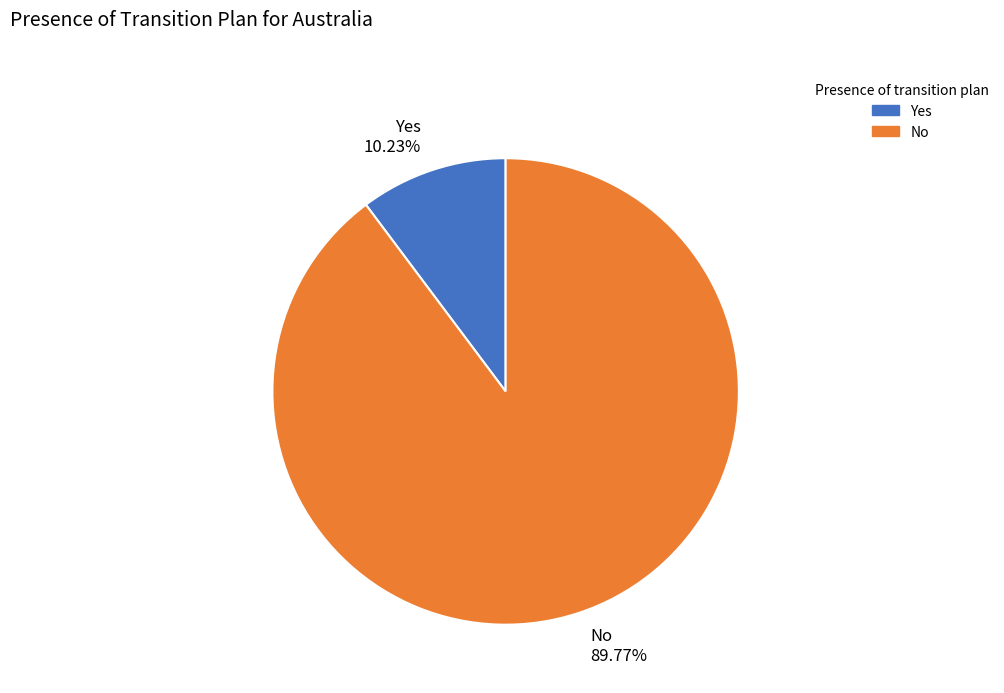

To the nearest percent, what portion does No represent?

90%